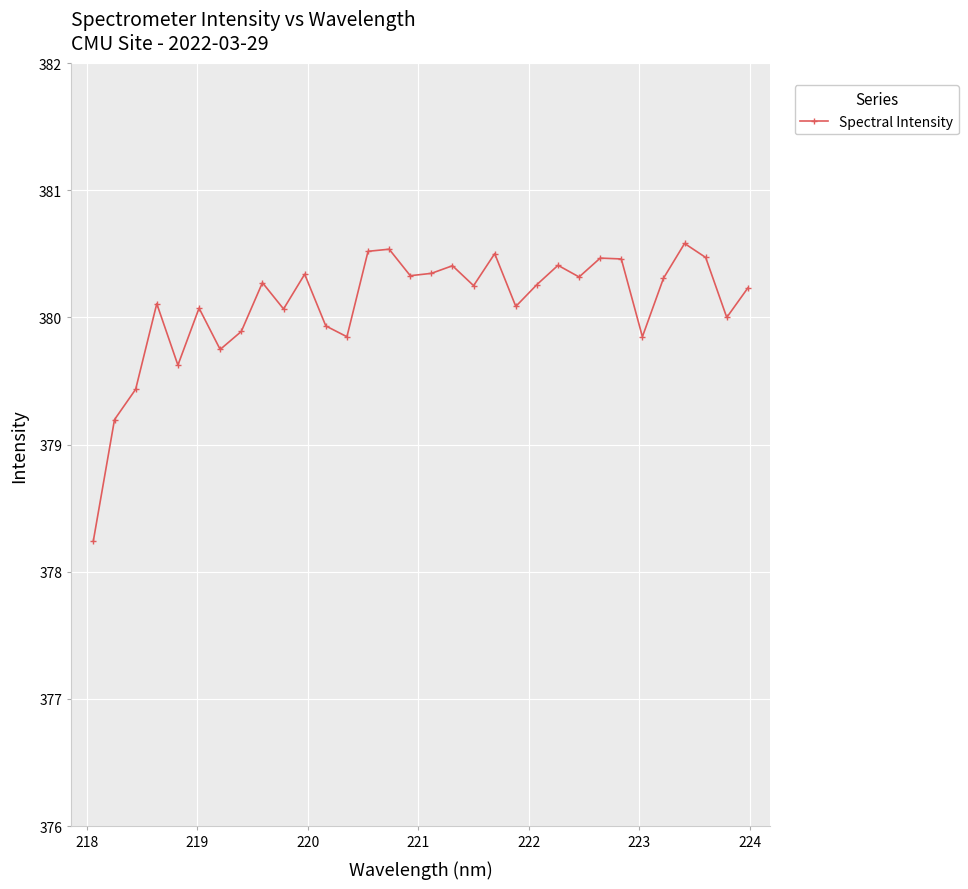

What is the minimum value shown in the chart?

378.2